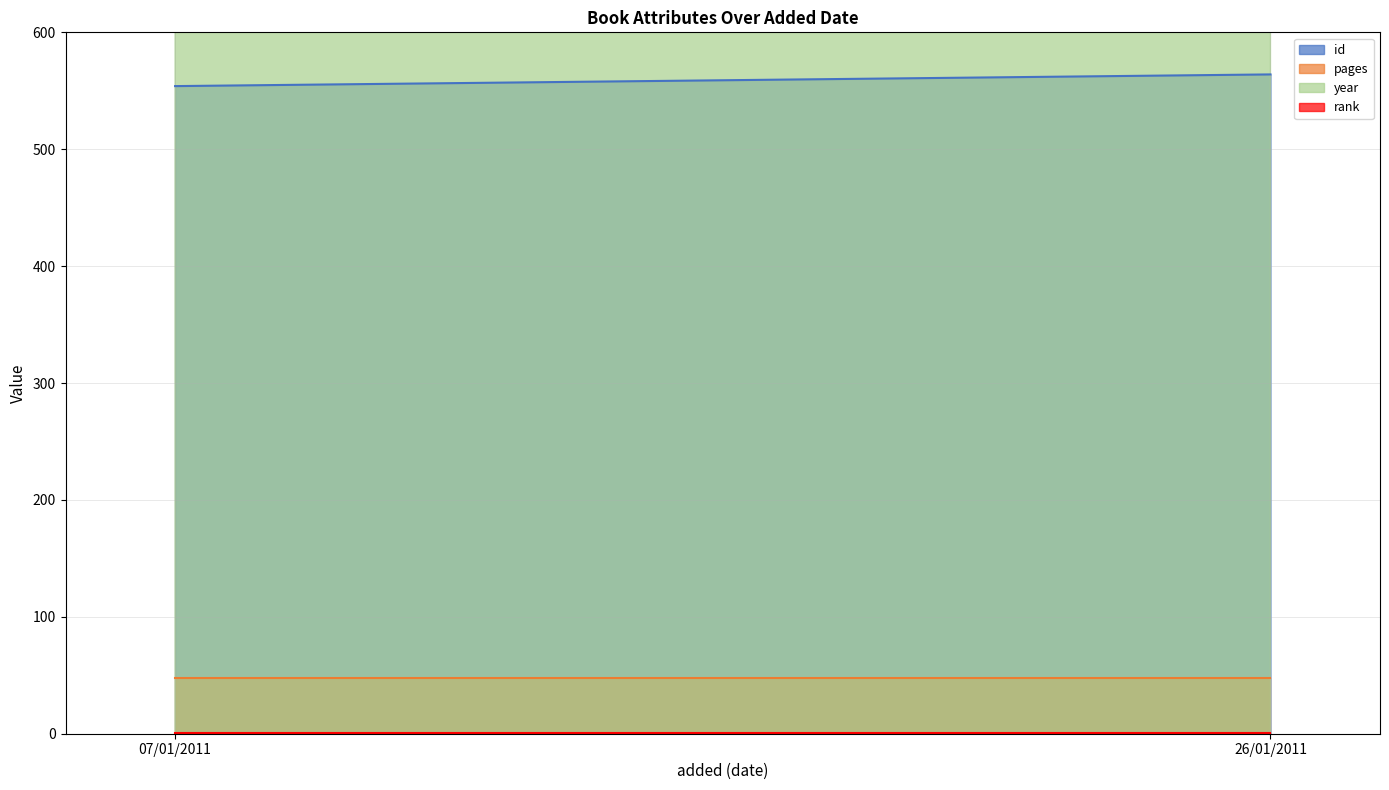

What is the value of the id point at the 1st from the left?

554